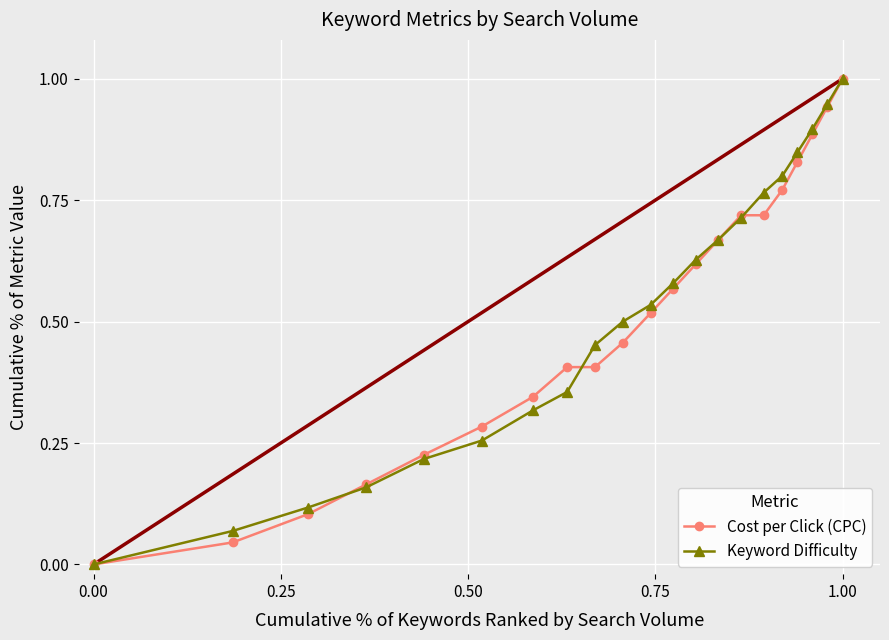

What is the maximum value for Keyword Difficulty?

1.0